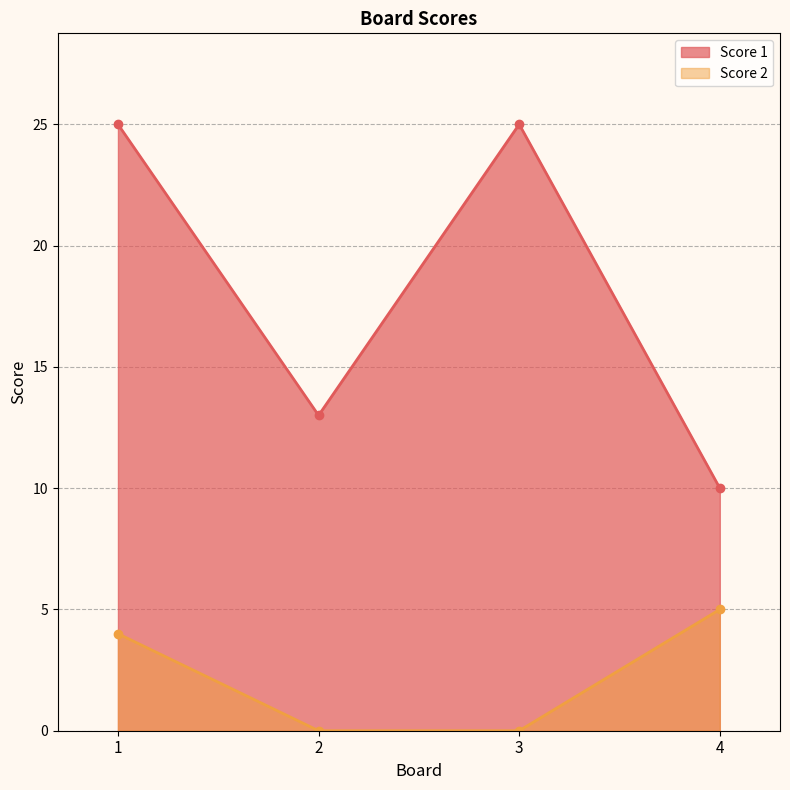

Which series has the widest spread of values?

Score 1